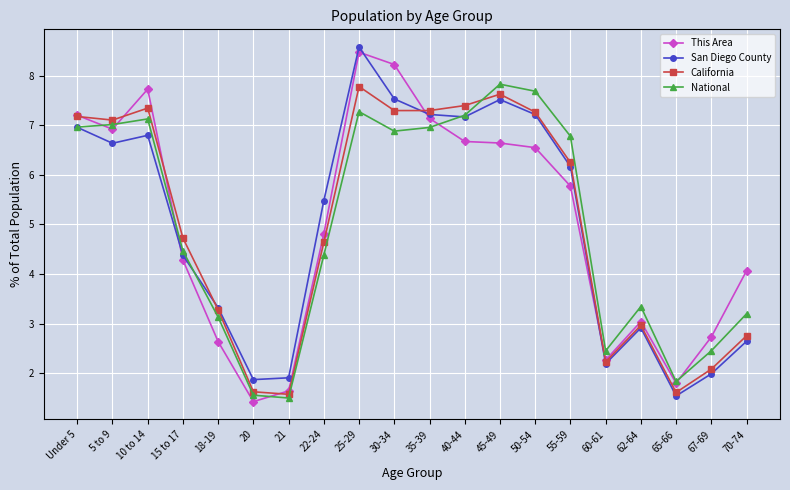

Does the chart have visible grid lines?

Yes